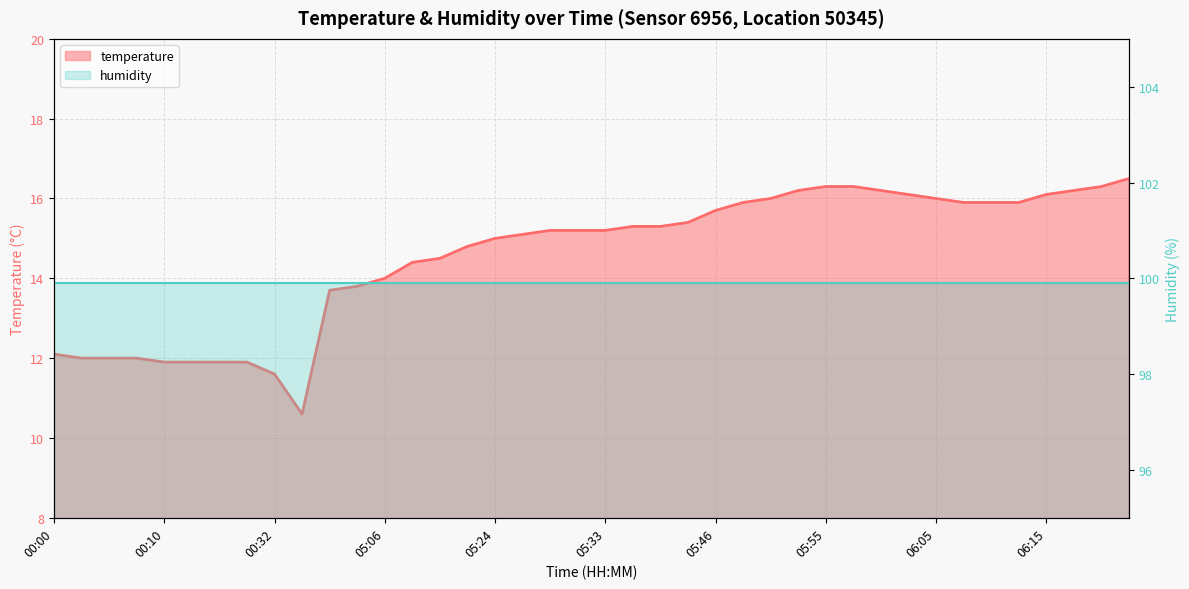

Reading left to right, what are all the values shown in this chart?

temperature: 12.1	12.0	12.0	12.0	11.9	11.9	11.9	11.9	11.6	10.6	13.7	13.8	14.0	14.4	14.5	14.8	15.0	15.1	15.2	15.2	15.2	15.3	15.3	15.4	15.7	15.9	16.0	16.2	16.3	16.3	16.2	16.1	16.0	15.9	15.9	15.9	16.1	16.2	16.3	16.5
humidity: 99.9	99.9	99.9	99.9	99.9	99.9	99.9	99.9	99.9	99.9	99.9	99.9	99.9	99.9	99.9	99.9	99.9	99.9	99.9	99.9	99.9	99.9	99.9	99.9	99.9	99.9	99.9	99.9	99.9	99.9	99.9	99.9	99.9	99.9	99.9	99.9	99.9	99.9	99.9	99.9